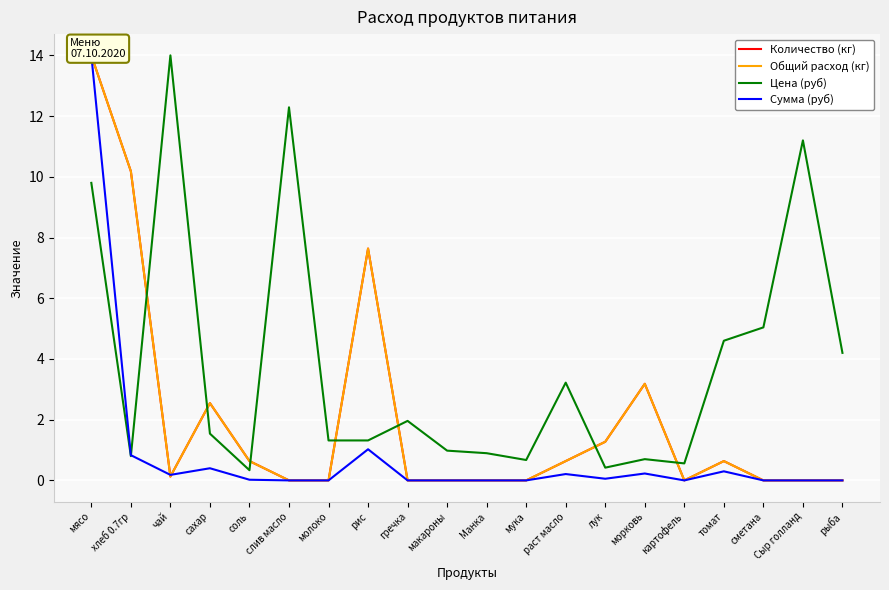

What is the difference between the maximum and minimum values in the Сумма (руб) series?

14.0